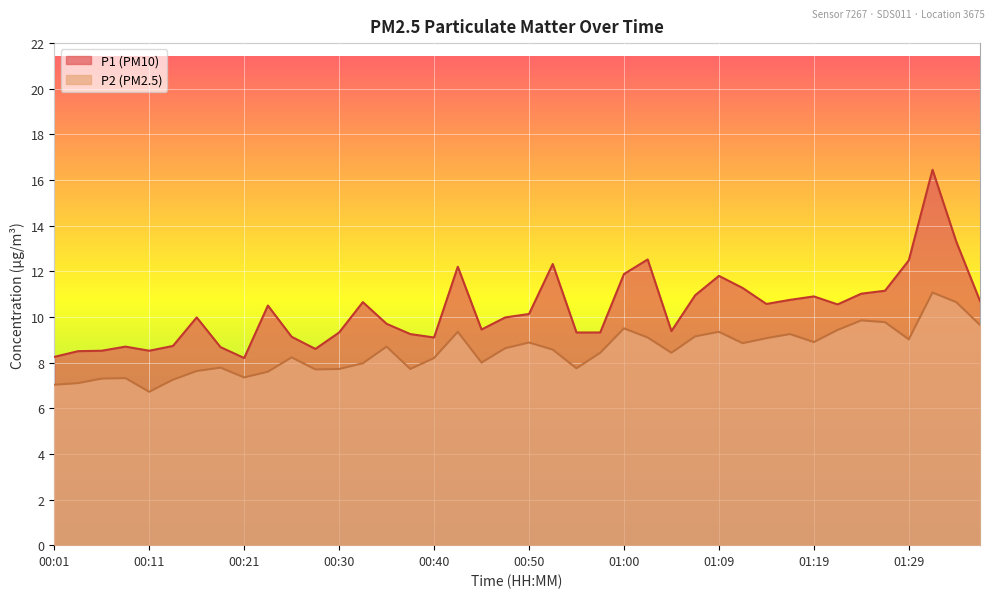

The P1 series shows 13.9 at 01:04. True or false?

False